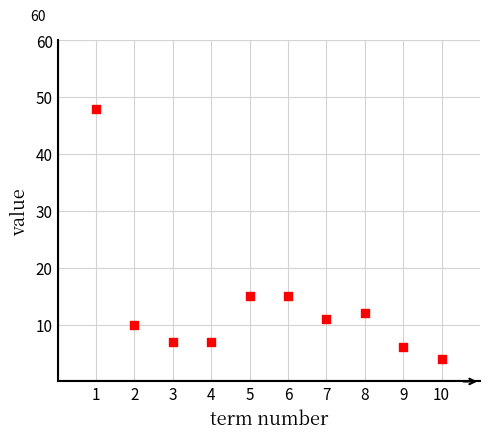

What is the range of X values (max minus min)?

9